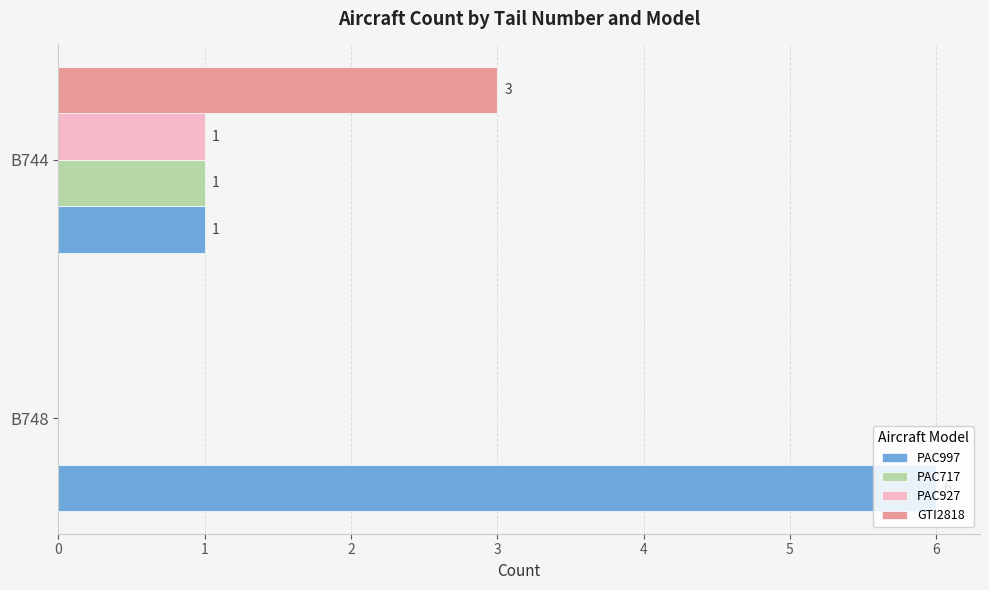

What is the sum of the PAC997 values at B748 and B744?

7